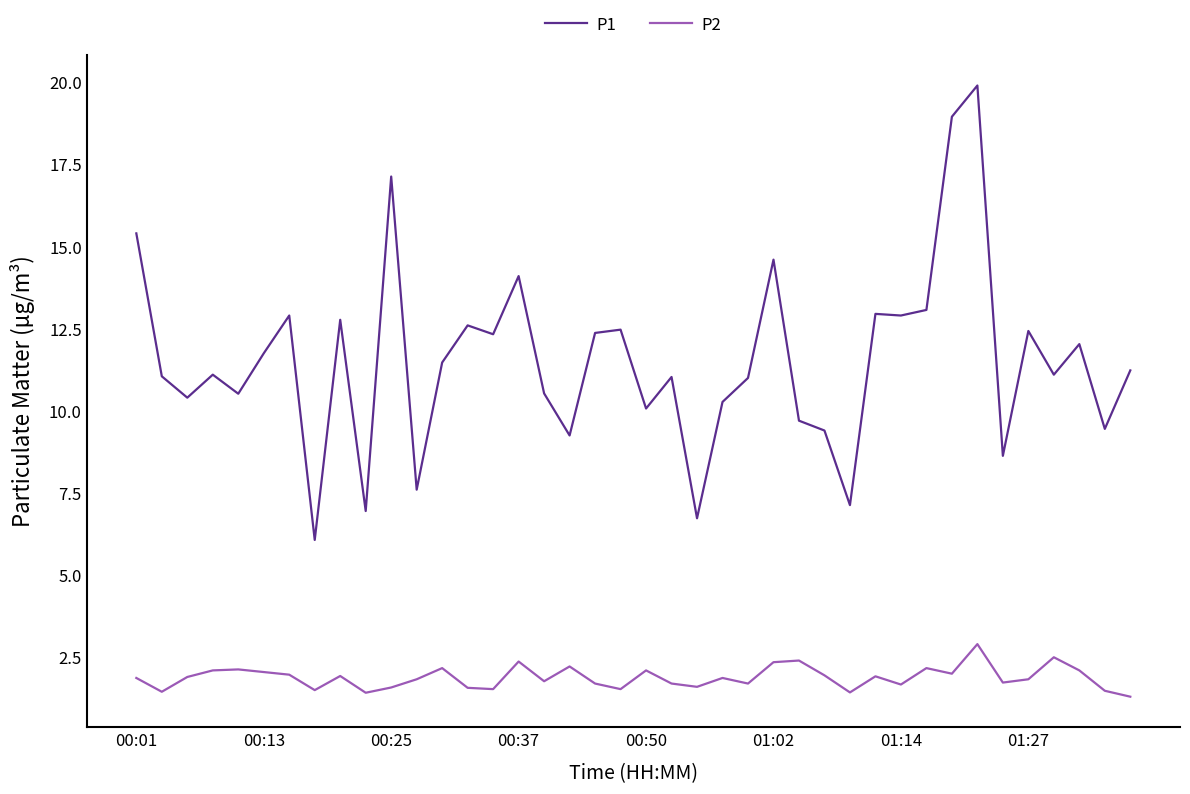

Rank the series by their average value, from highest to lowest.

P1, P2